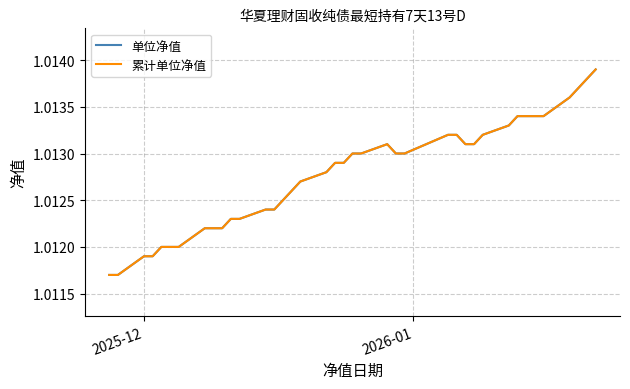

True or false: 累计单位净值 has more than 1 points higher than both neighbors.

False